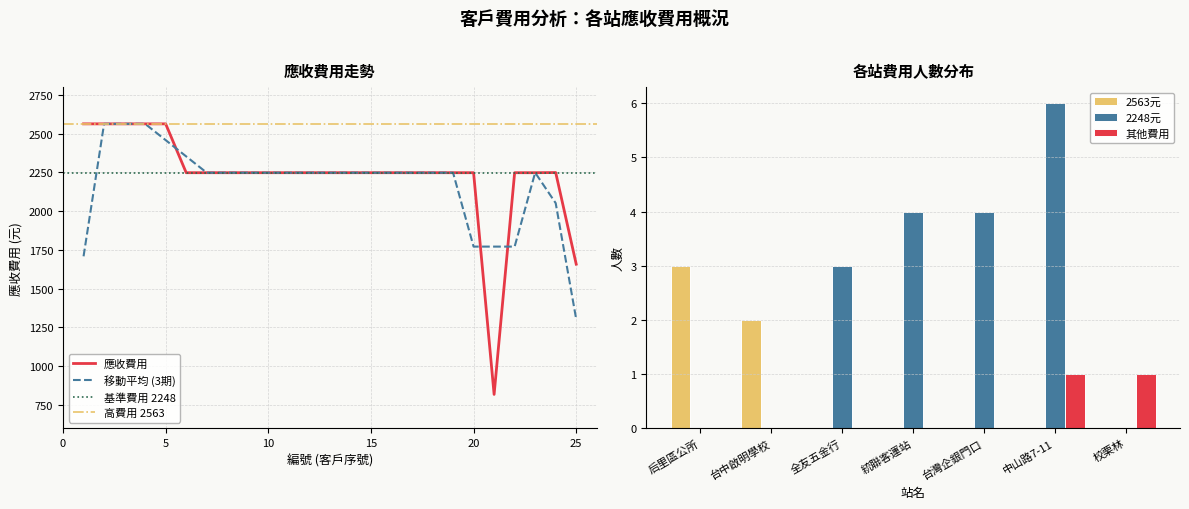

Is it true that the value at 13 is 3401?

False